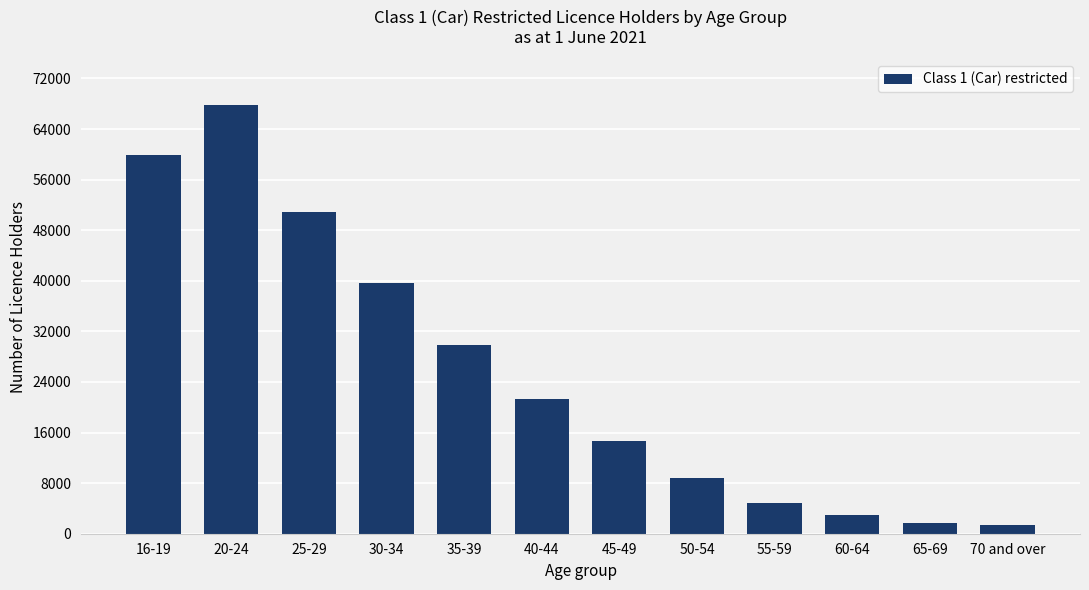

The value at 45-49 is 14608. True or false?

True